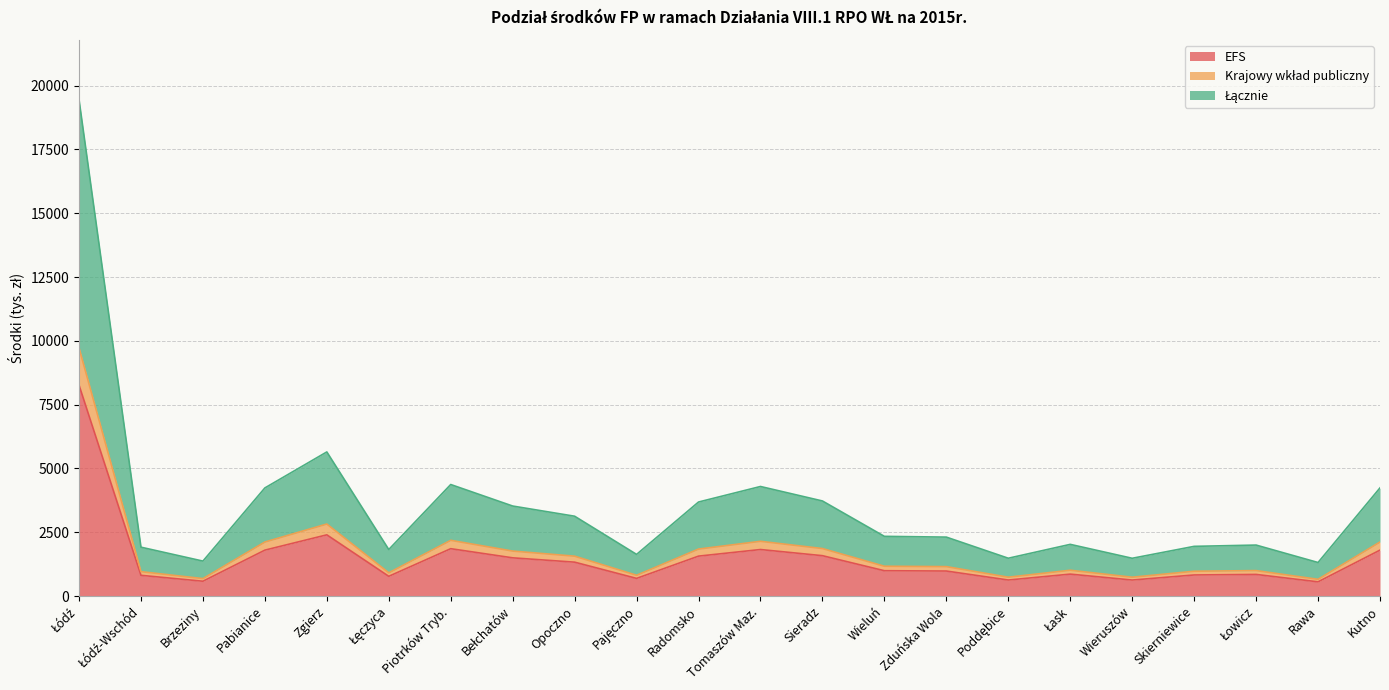

At which category does Łącznie reach its first local peak?

Zgierz